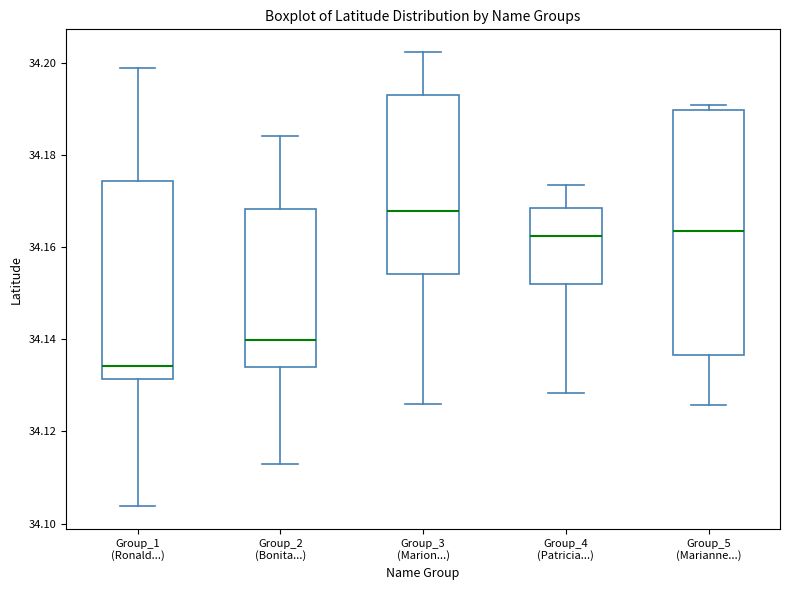

Reading left to right, read every box against the y-axis: the position of its median line, the range the box covers, and the ends of its whiskers. The values are not printed on the chart, so give them approximately, as read against the axis.

Group_1 (Ronald...): median 34.134, box 34.132 to 34.174, whiskers 34.104 to 34.198
Group_2 (Bonita...): median 34.140, box 34.134 to 34.168, whiskers 34.112 to 34.184
Group_3 (Marion...): median 34.168, box 34.154 to 34.194, whiskers 34.126 to 34.202
Group_4 (Patricia...): median 34.162, box 34.152 to 34.168, whiskers 34.128 to 34.174
Group_5 (Marianne...): median 34.164, box 34.136 to 34.190, whiskers 34.126 to 34.190 (just above the box's upper edge)